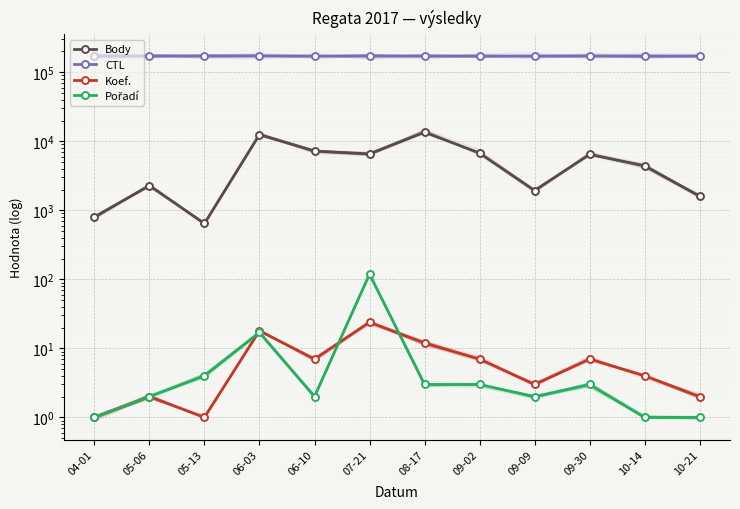

Is it true that Body equals 228 at 04-01?

False